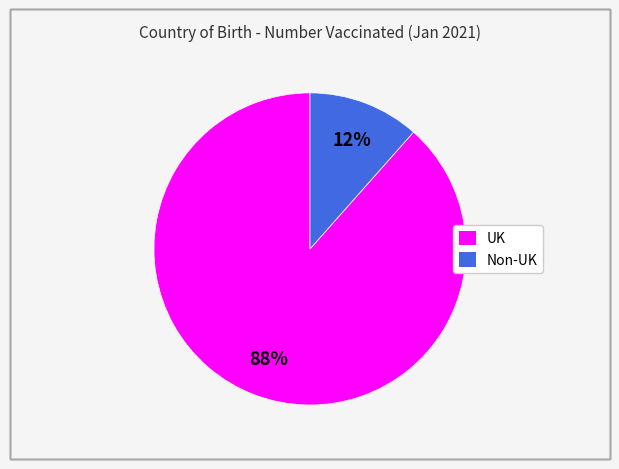

Rank the categories by value from lowest to highest.

Non-UK, UK